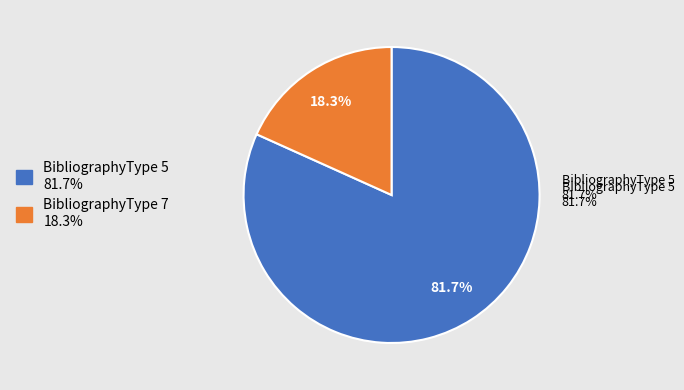

Is it true that BibliographyType 5 is 96% of the pie?

False